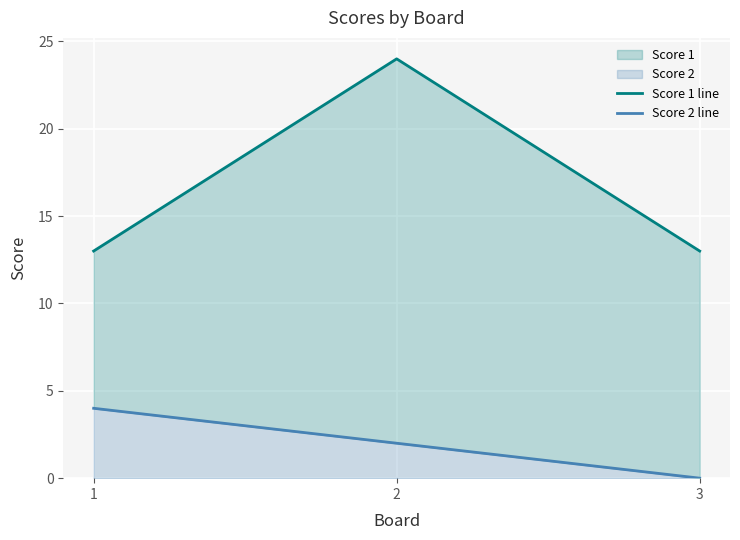

True or false: Score 1 line has a value of 24 at 2.

True